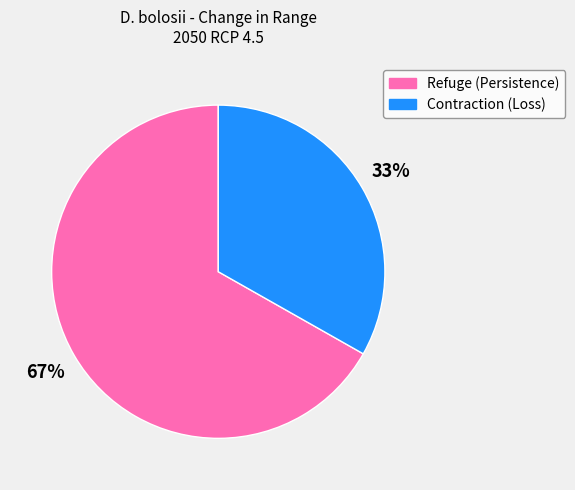

To the nearest percent, what is the difference between the largest and smallest slice percentages?

34%